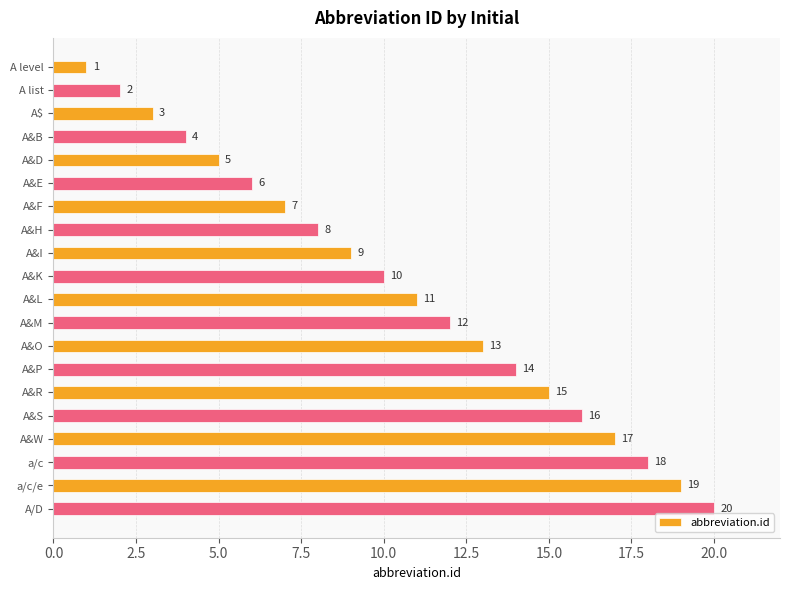

What is the difference between the second highest and second lowest values?

17